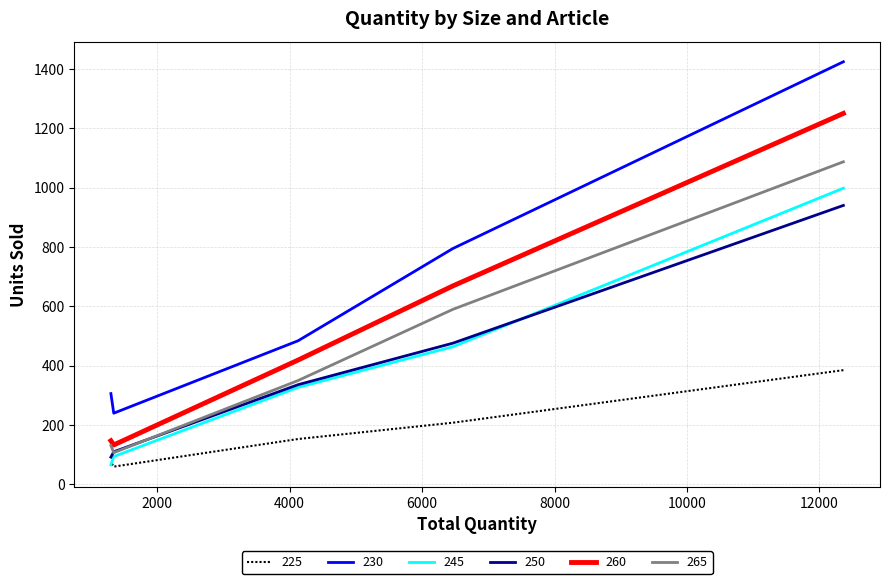

The  265  series shows 350 at BD1429. True or false?

True